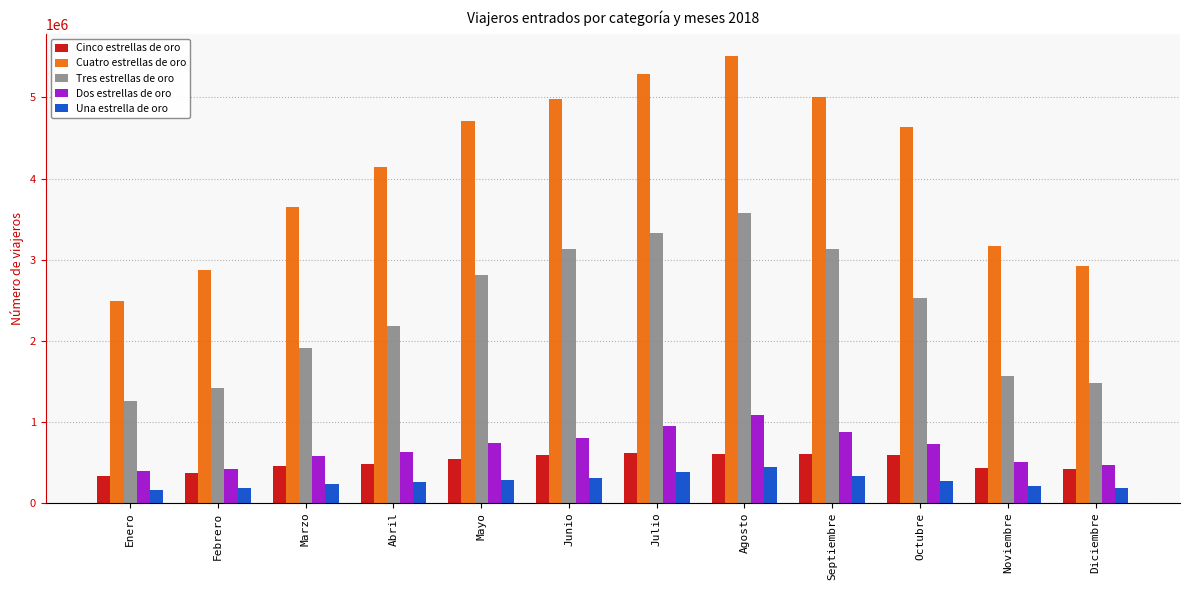

What is the value of the Cinco estrellas de oro bar at the 4th from the left?

482007